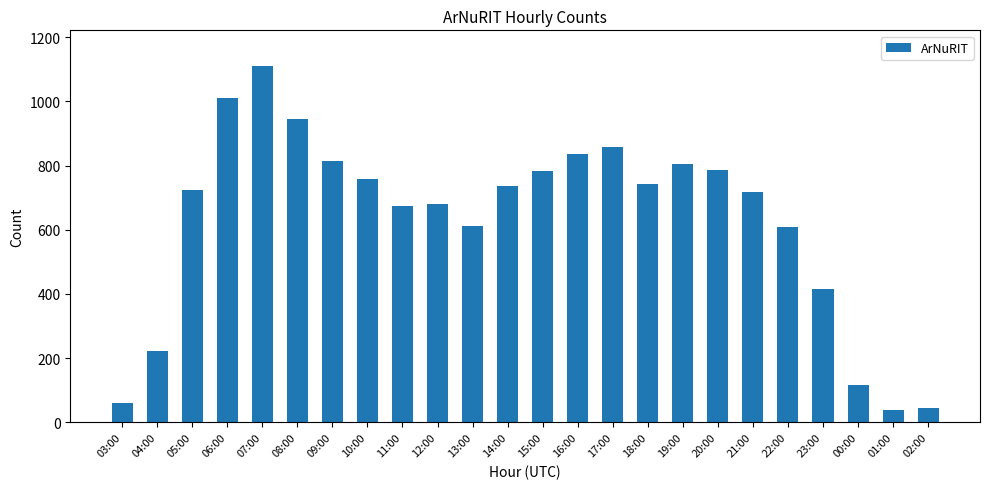

What is the ratio of the value at 14:00 to the value at 00:00?

6.4